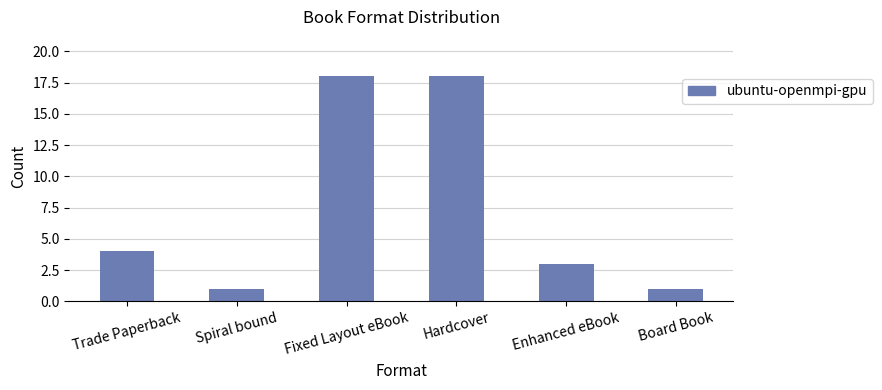

What is the difference between the values at Trade Paperback and Board Book?

3